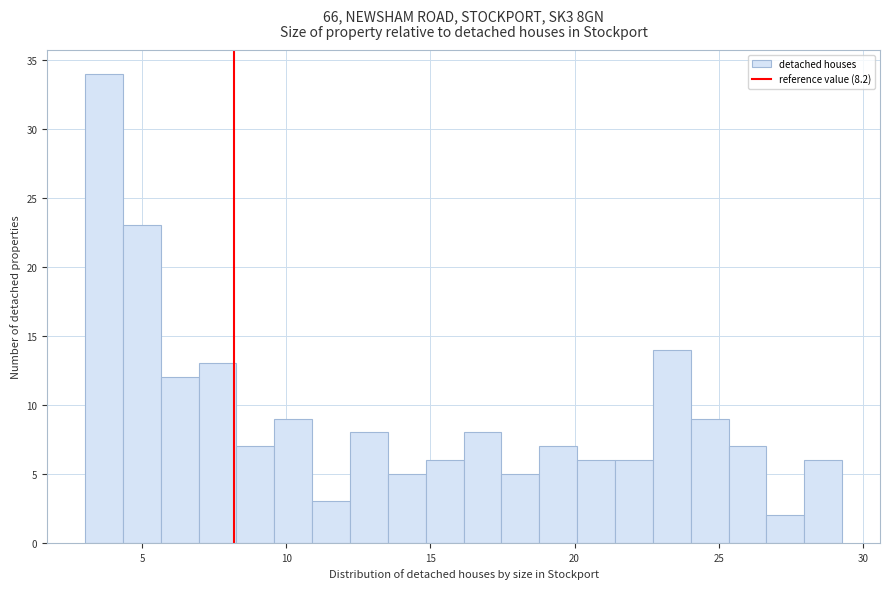

Around what value on the x-axis is the tallest bar? Give the approximate position of its centre, as read against the axis.

3.5